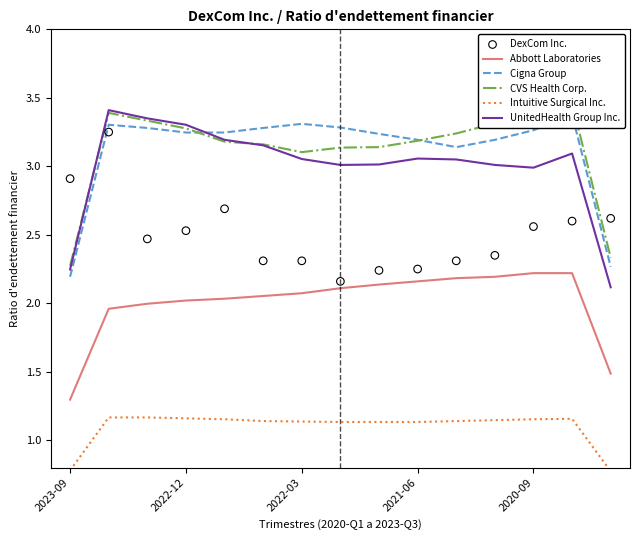

What is the total value across all series at 11?

15.2